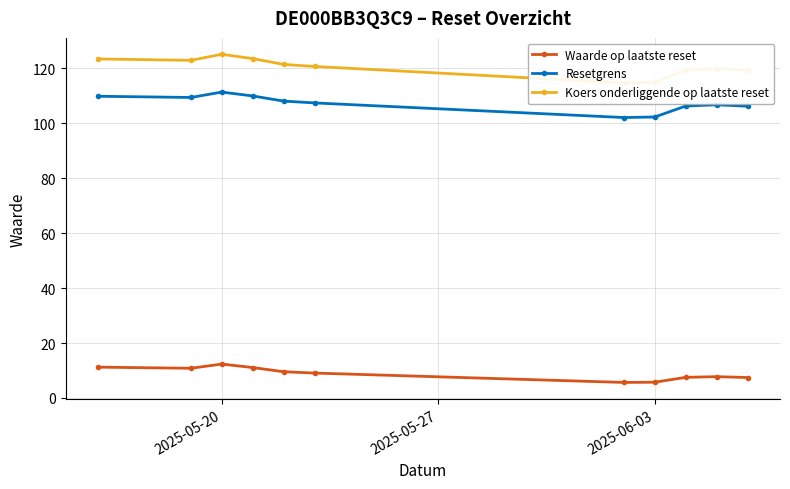

How many lines are shown in the chart?

3